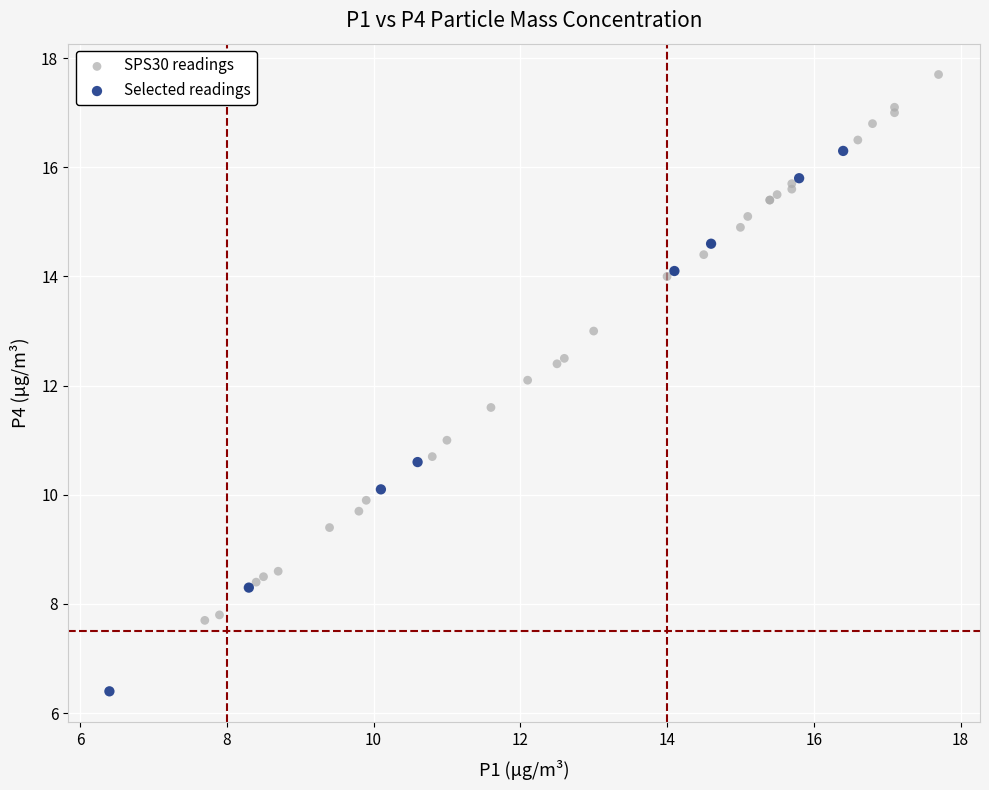

Which series contains the highest Y value?

SPS30 readings